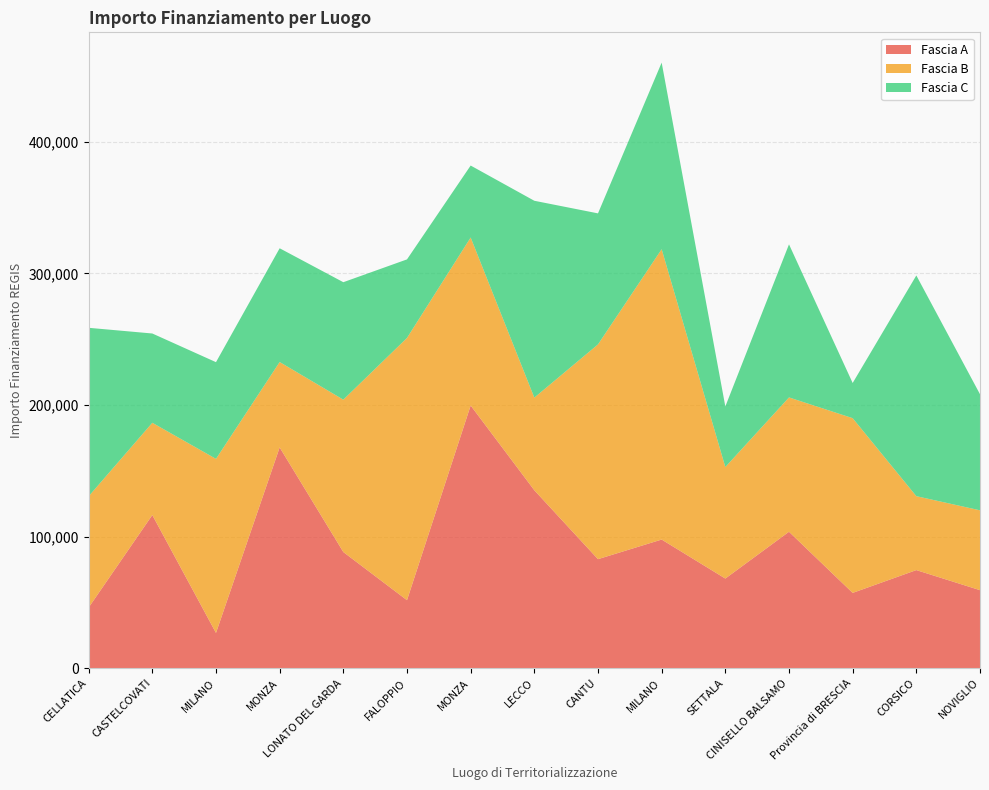

Reading left to right, transcribe all the data shown in this chart.

Fascia A: 46044.5	116324.6	26730.0	167724.8	88213.8	51620.1	199567.7	135157.2	82798.6	97694.9	68057.8	103619.9	57160.7	74486.0	59229.0
Fascia B: 84538.8	70120.9	132279.7	64886.6	115789.8	199303.9	127674.8	70397.4	163198.8	220663.0	84744.5	102092.5	132781.0	56181.6	60687.8
Fascia C: 128032.6	67843.7	73496.1	86448.2	89266.3	59681.5	54682.1	149604.4	99582.8	141794.5	46044.5	116324.6	26730.0	167724.8	88213.8